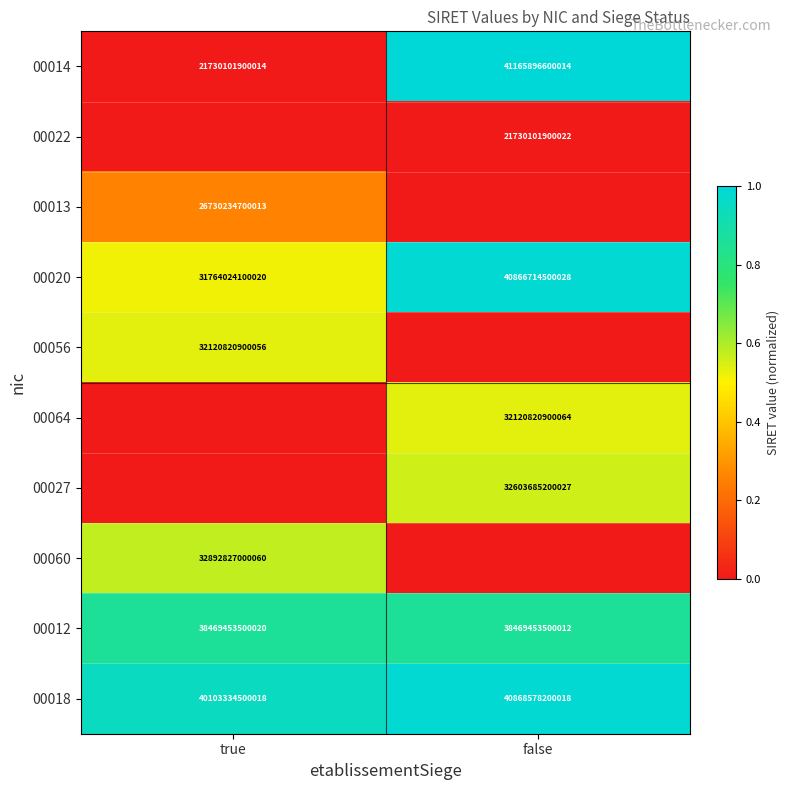

The value of 00012 at true is 38469453500020. True or false?

True